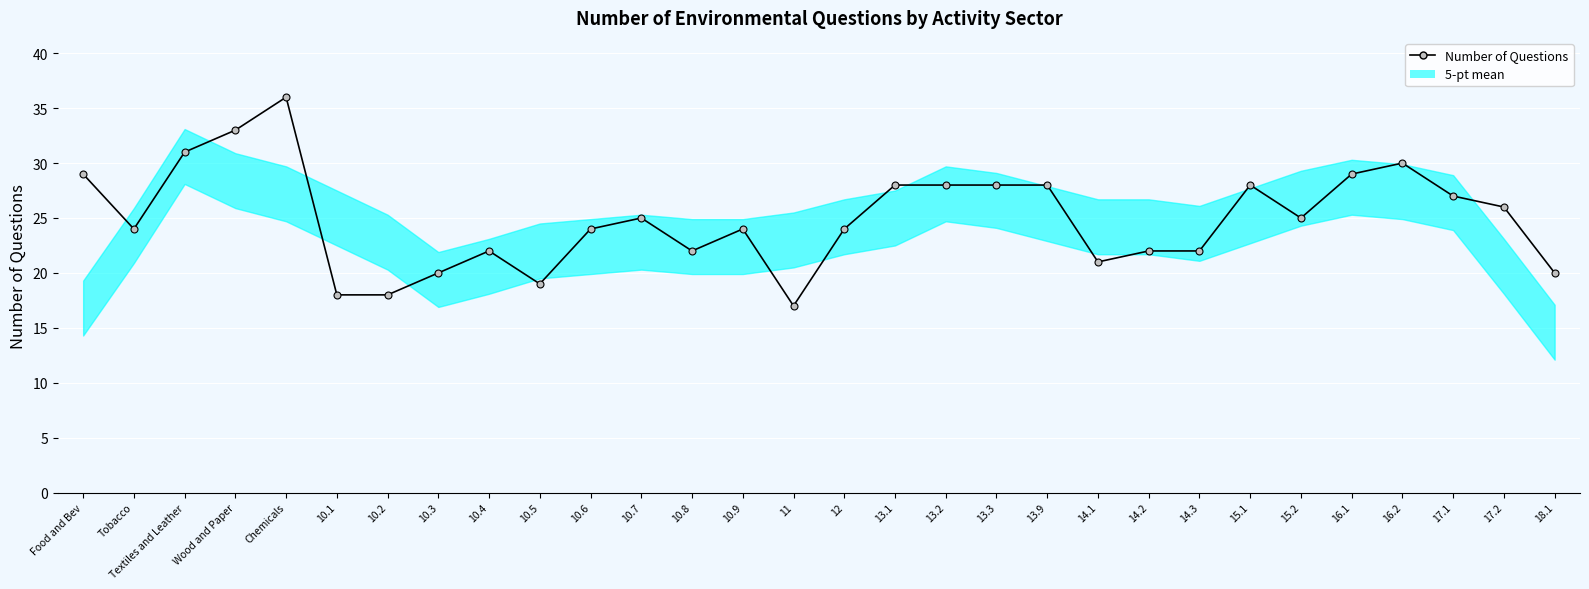

How many values are below 25?

15